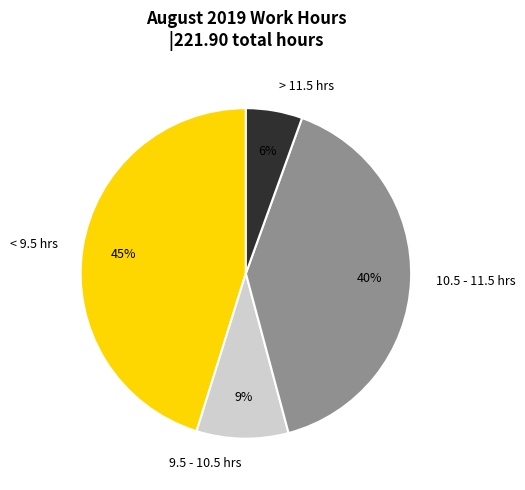

To the nearest percent, what is the combined percentage of > 11.5 hrs and 10.5 - 11.5 hrs?

46%